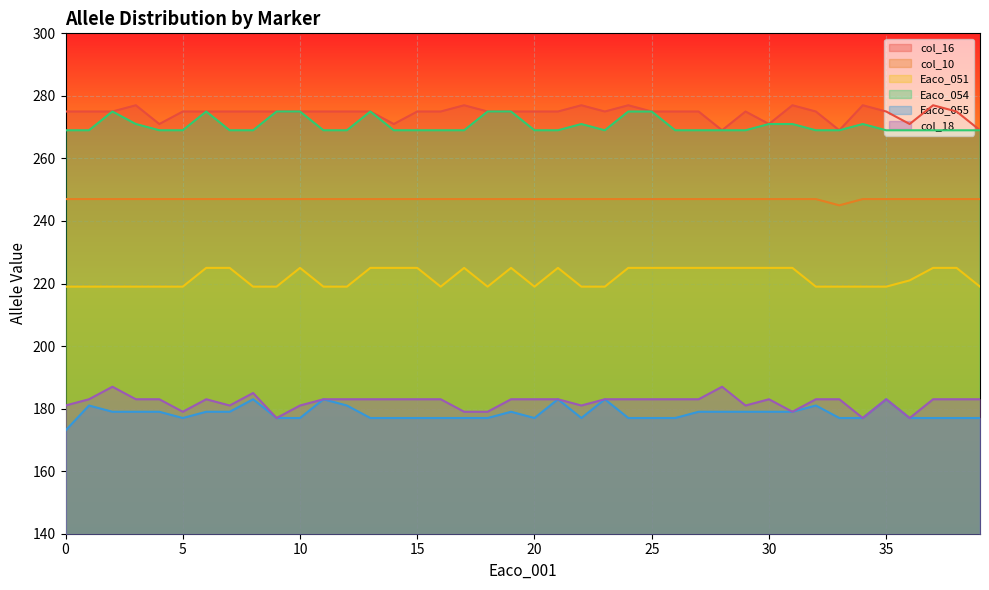

True or false: Eaco_055 and col_16 intersect in this chart.

False